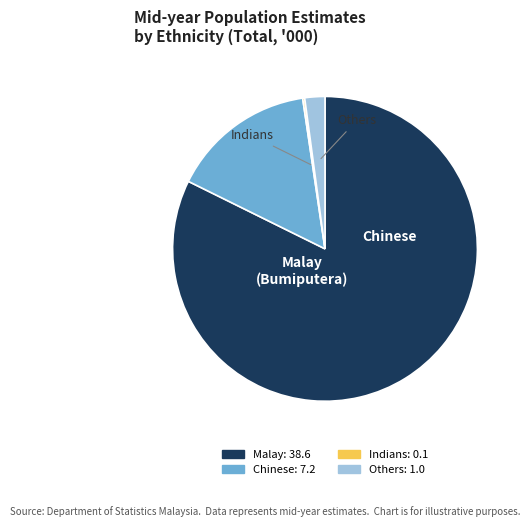

Approximately how many times larger is the value at Malay compared to Others?

38.6